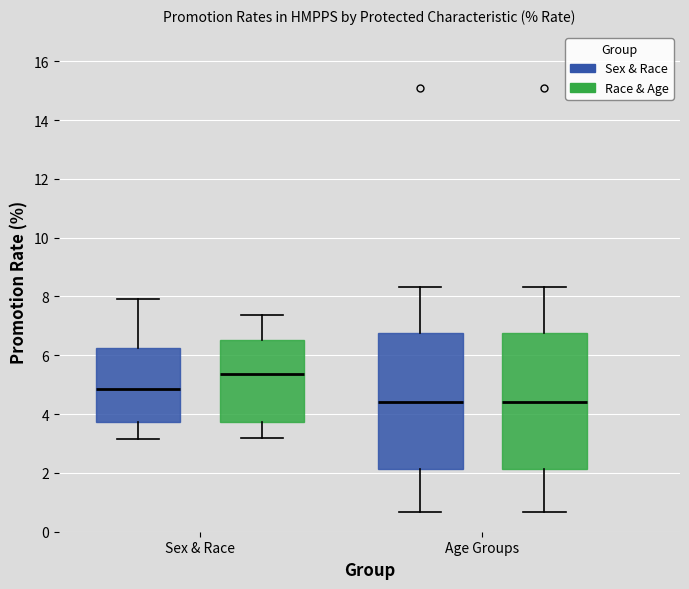

Reading left to right, transcribe this box plot: for each box, give where its median line is, the range the box spans, and where its two whiskers end, as read against the y-axis. The values are not printed on the chart, so give them approximately, as read against the axis.

Sex & Race (Sex & Race): median 4.8, box 3.8 to 6.2, whiskers 3.2 to 8.0
Sex & Race (Race & Age): median 5.4, box 3.8 to 6.6, whiskers 3.2 to 7.4
Age Groups (Sex & Race): median 4.4, box 2.2 to 6.8, whiskers 0.6 to 8.4
Age Groups (Race & Age): median 4.4, box 2.2 to 6.8, whiskers 0.6 to 8.4